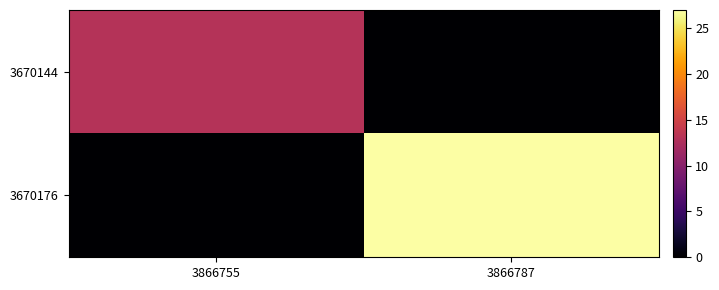

How many categories are shown in the chart?

2